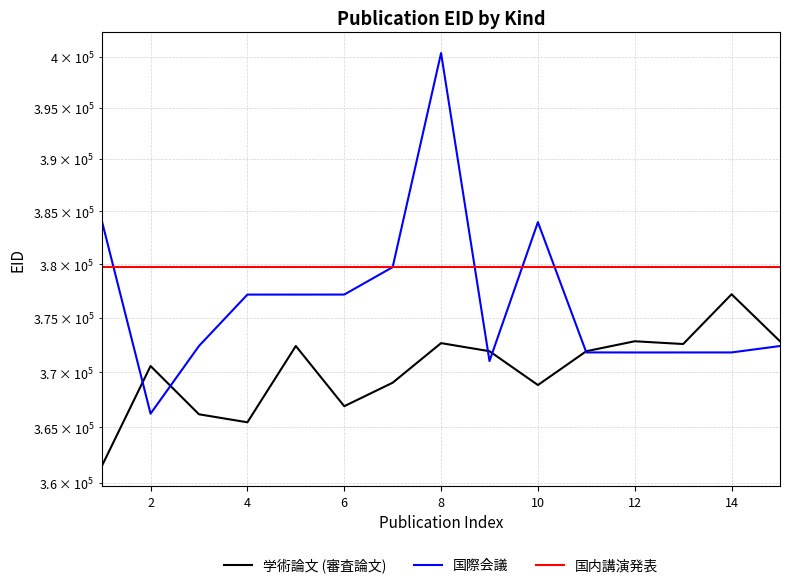

Rank the series at 14 from lowest to highest value.

学術論文 (審査論文), 国内講演発表, 国際会議